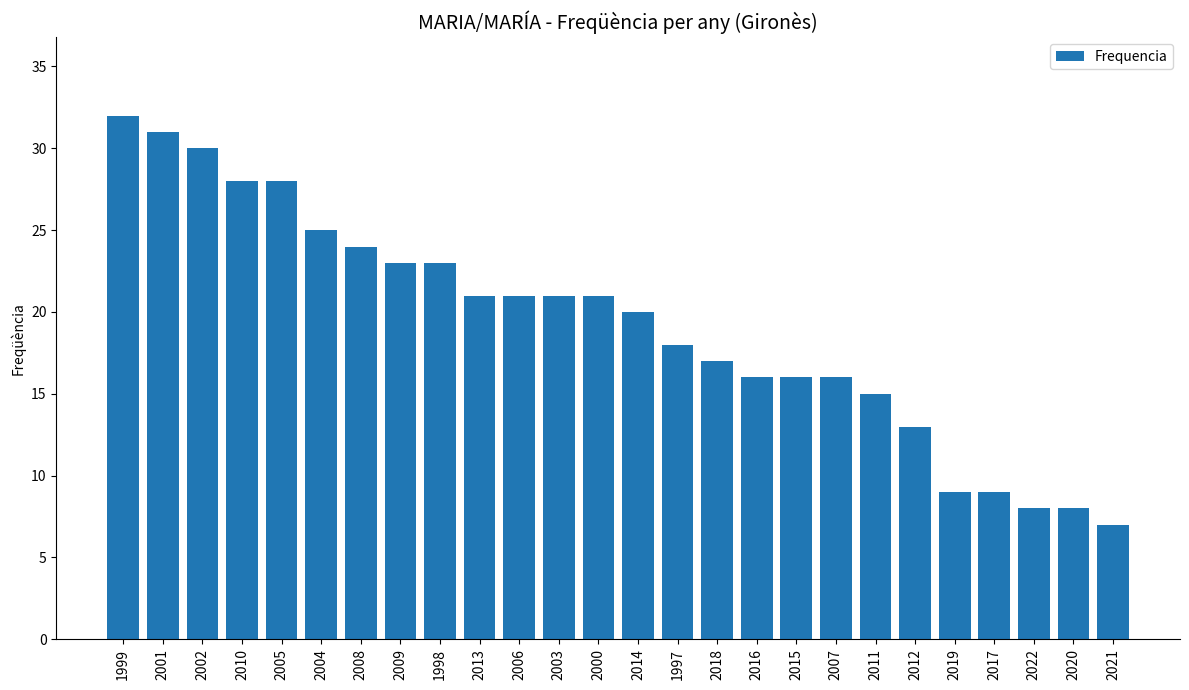

Approximately how many times larger is the value at 2015 compared to 2012?

1.2